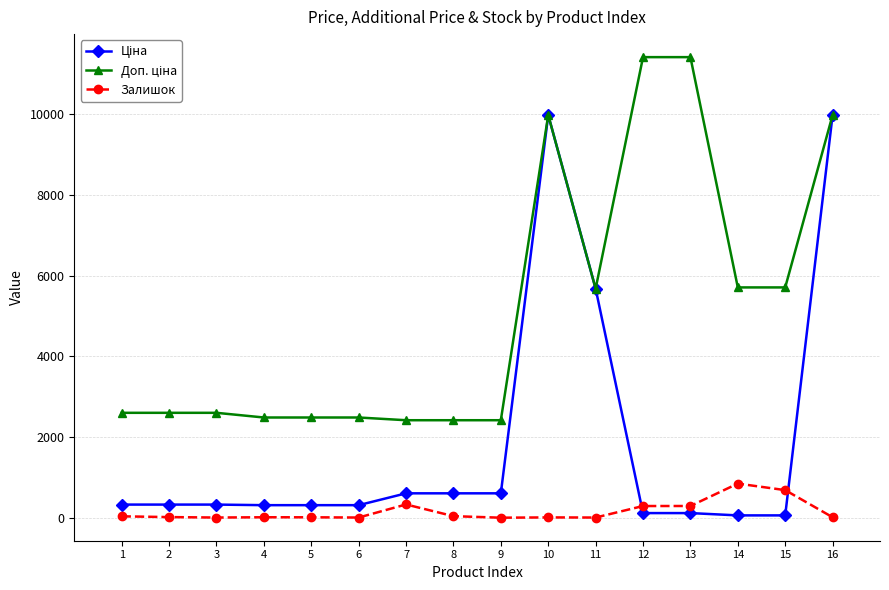

Does the chart have visible grid lines?

Yes